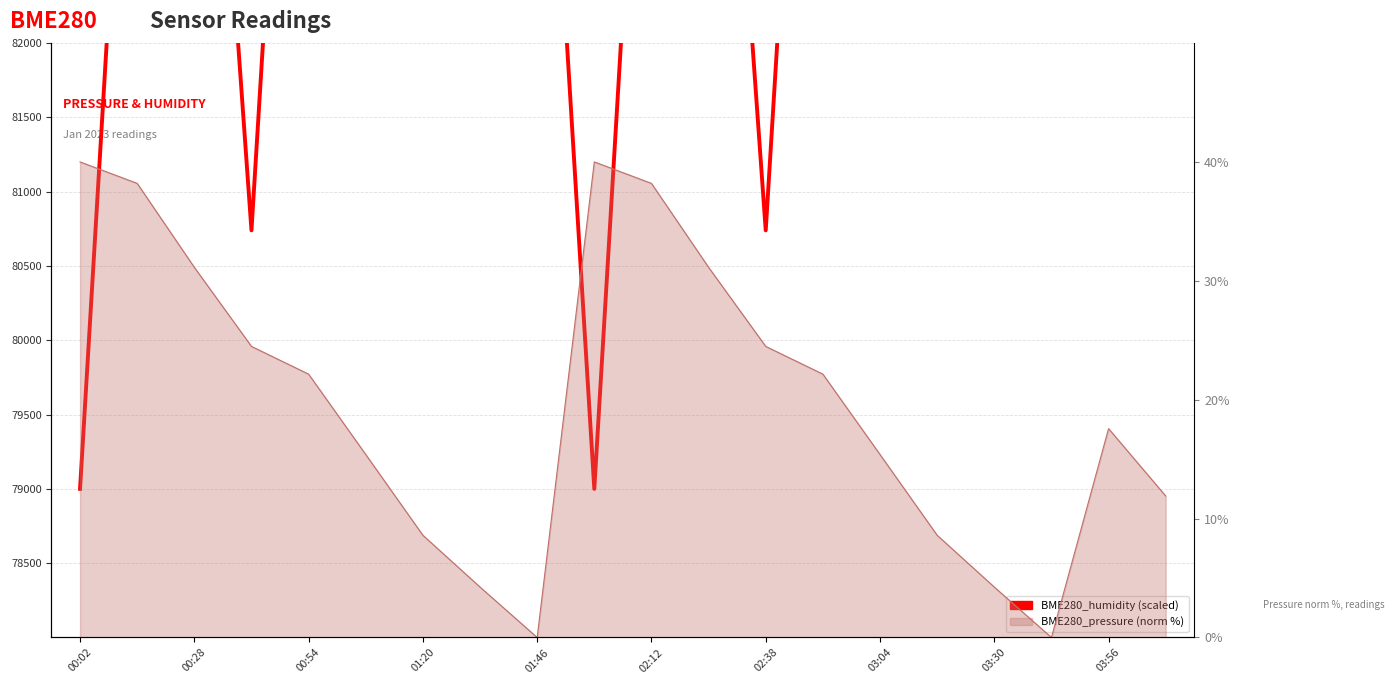

What is the change in value from 12 to 19?

+5565.2